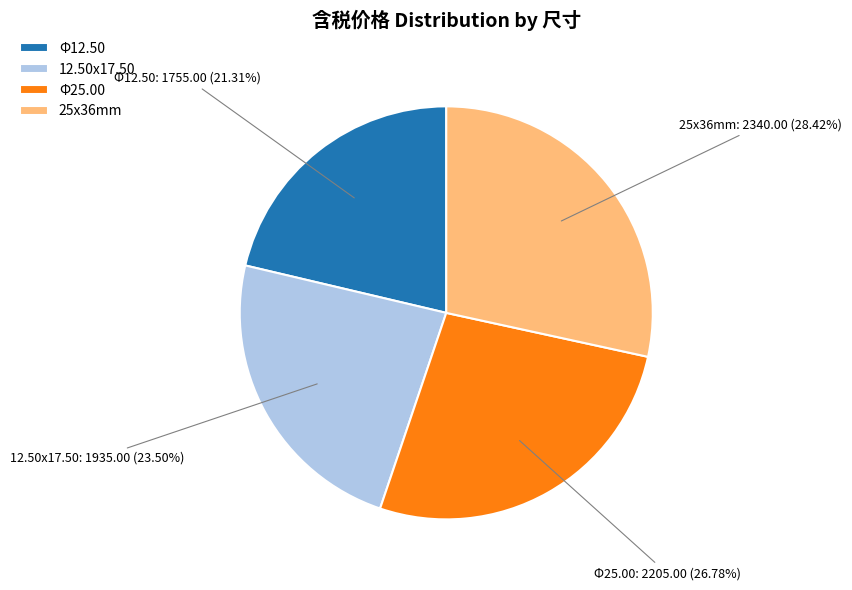

To the nearest percent, what is the difference between the largest and smallest slice percentages?

7%